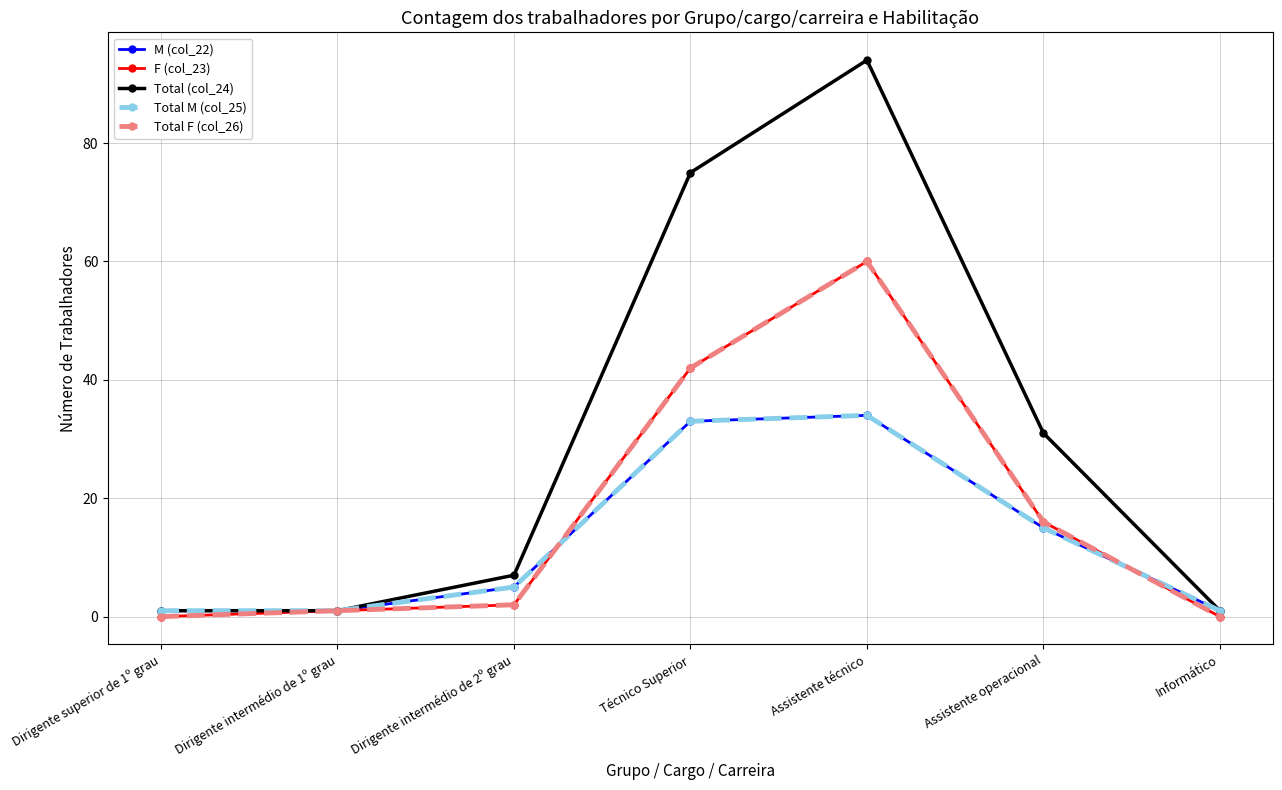

At which label does Total M (col_25) first exceed 5?

Técnico Superior